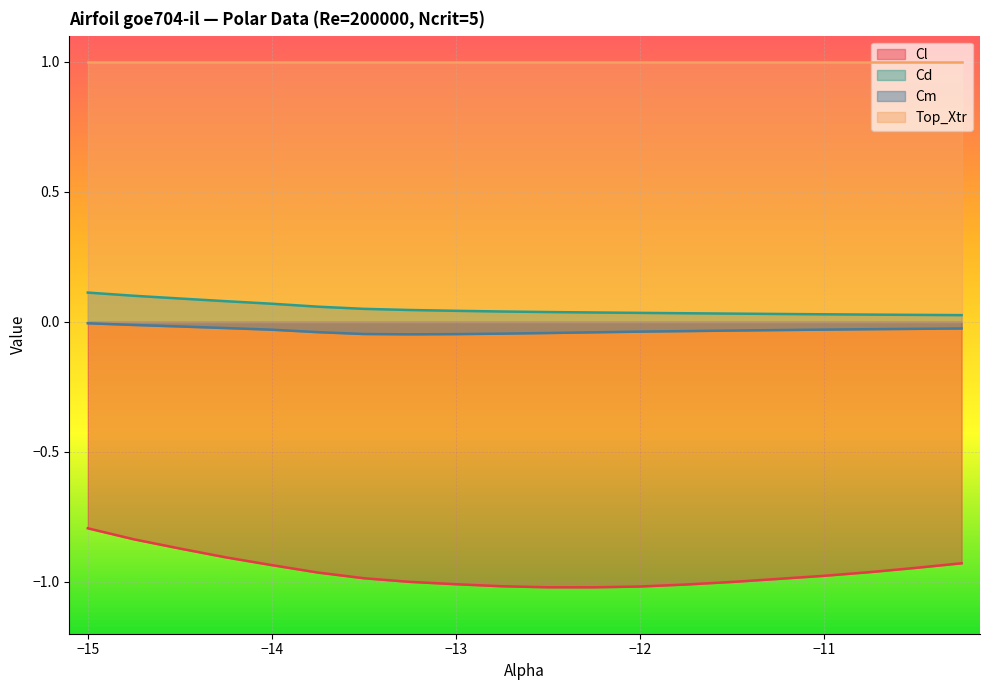

Where is Cm nearest to the value 0?

-15.0